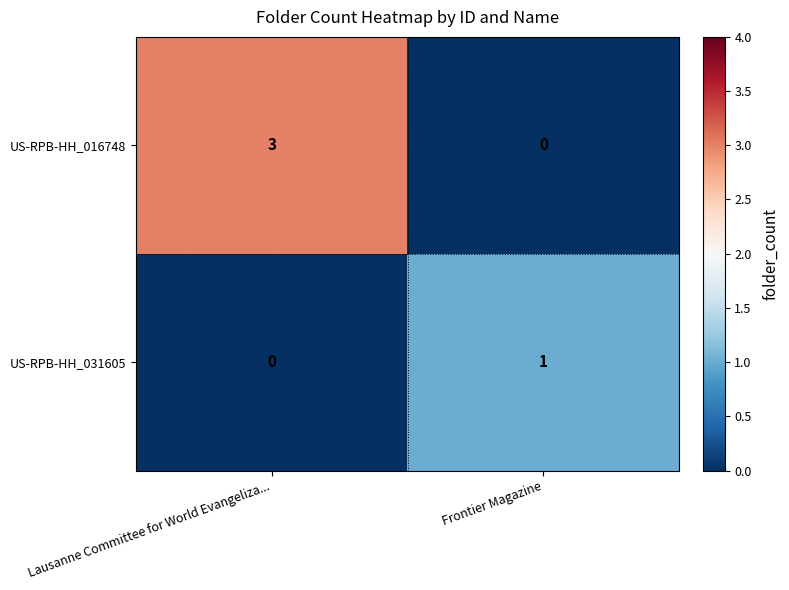

How many categories are shown in the chart?

2